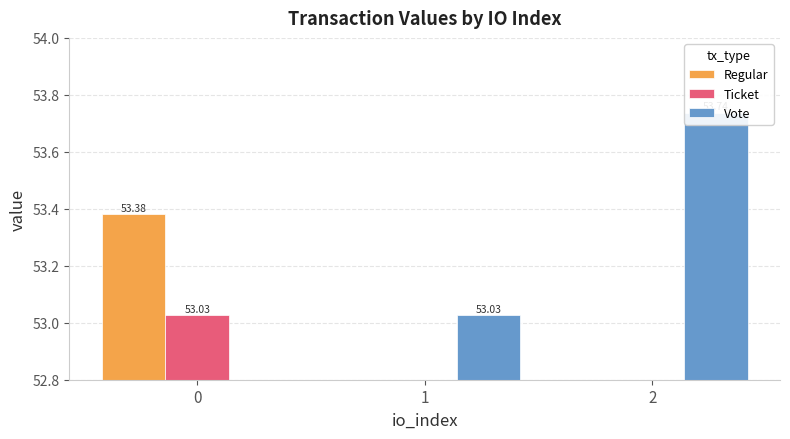

Which series has the largest total across all categories?

Vote